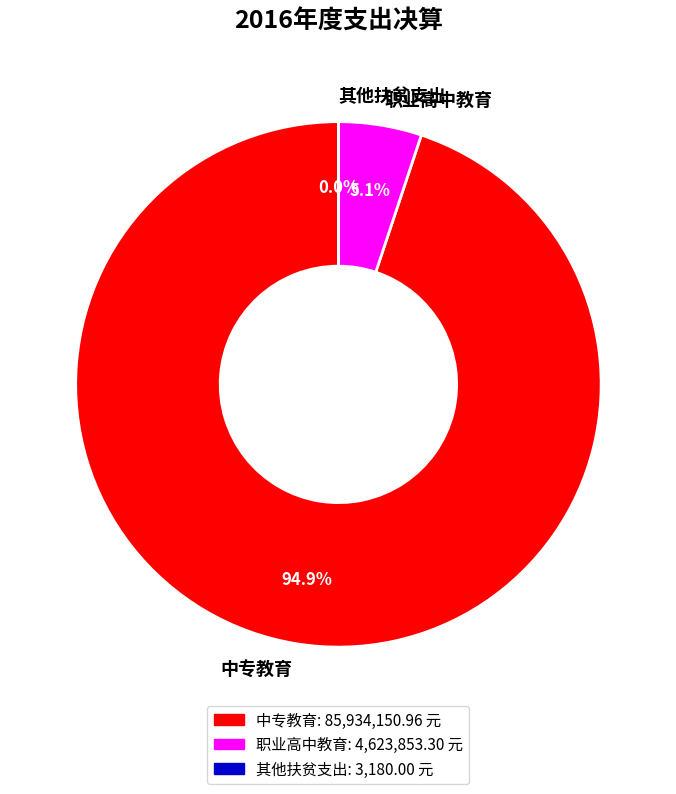

Is the sum of 职业高中教育 and 中专教育 greater than half?

Yes